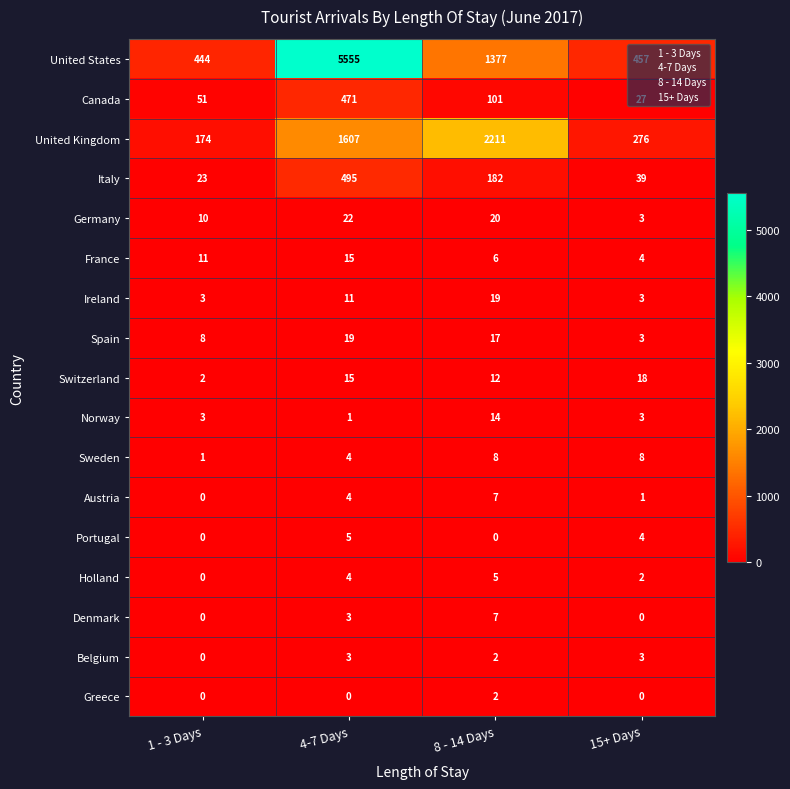

At which category does the chart reach its peak across all series?

4-7 Days